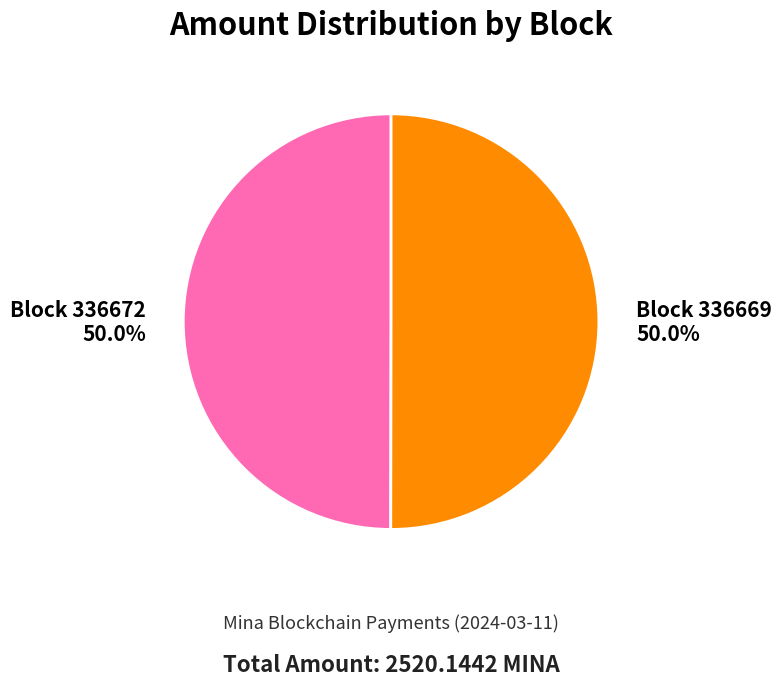

Approximately how many times larger is the value at Block 336672 compared to Block 336669?

1.0